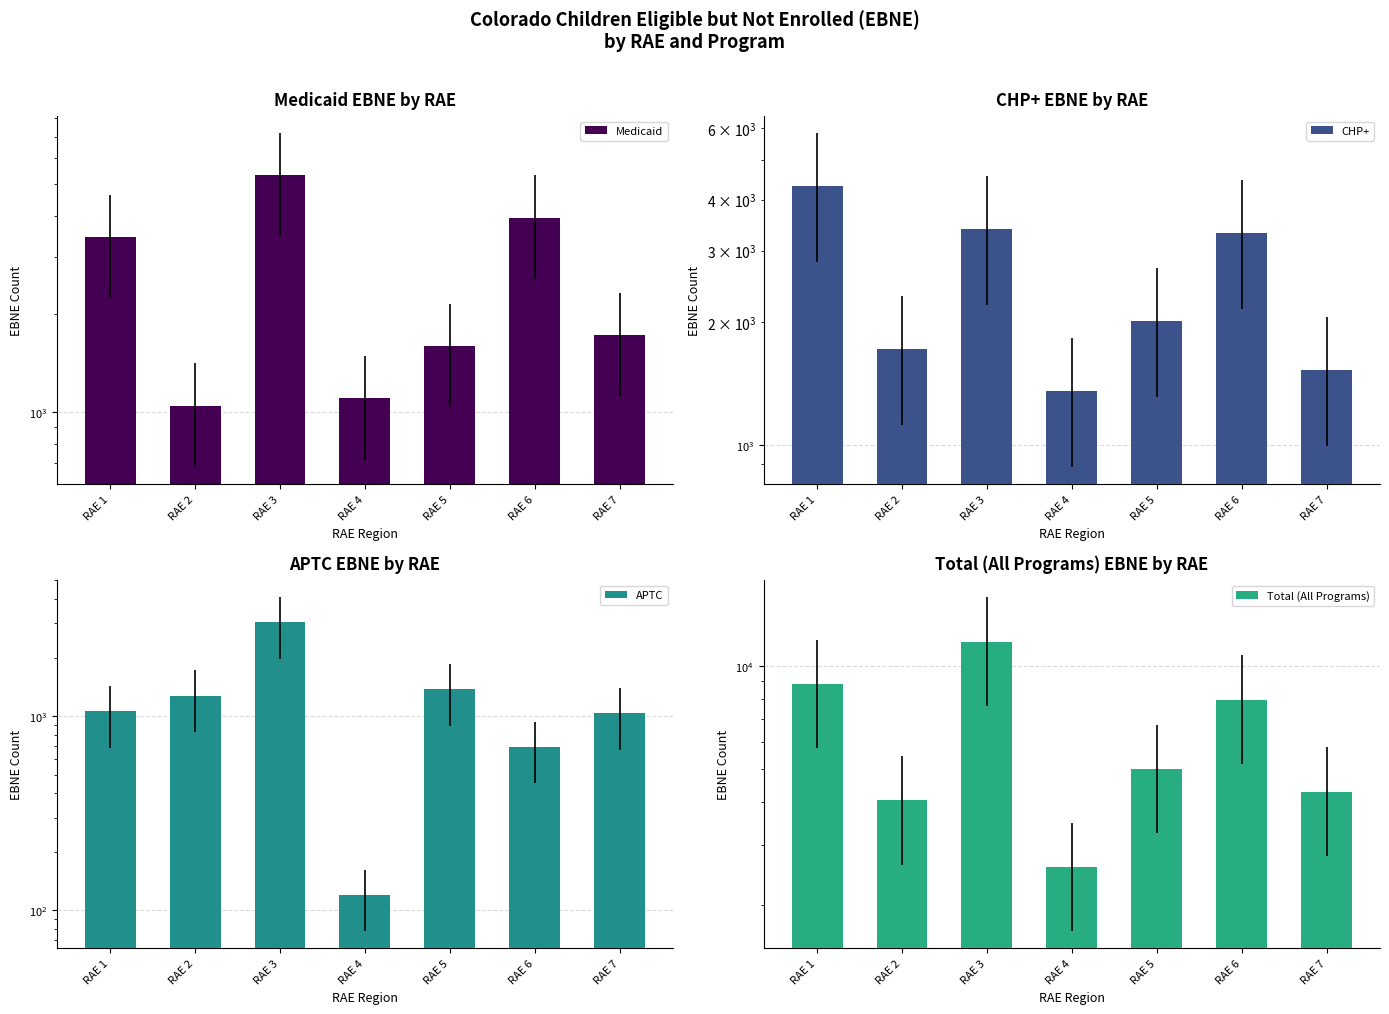

What is the spread (max minus min) of values at RAE 3?

8711.6